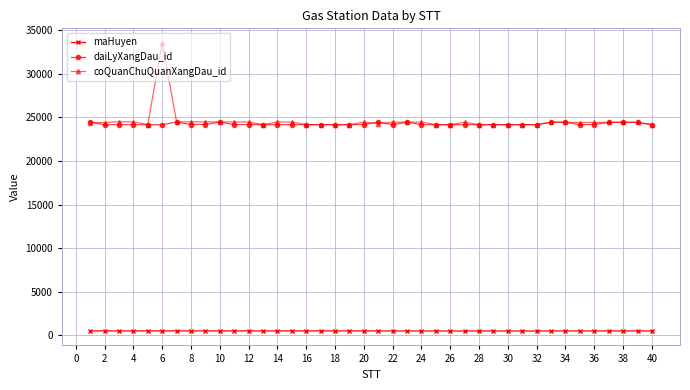

Which series has the widest spread of values?

coQuanChuQuanXangDau_id